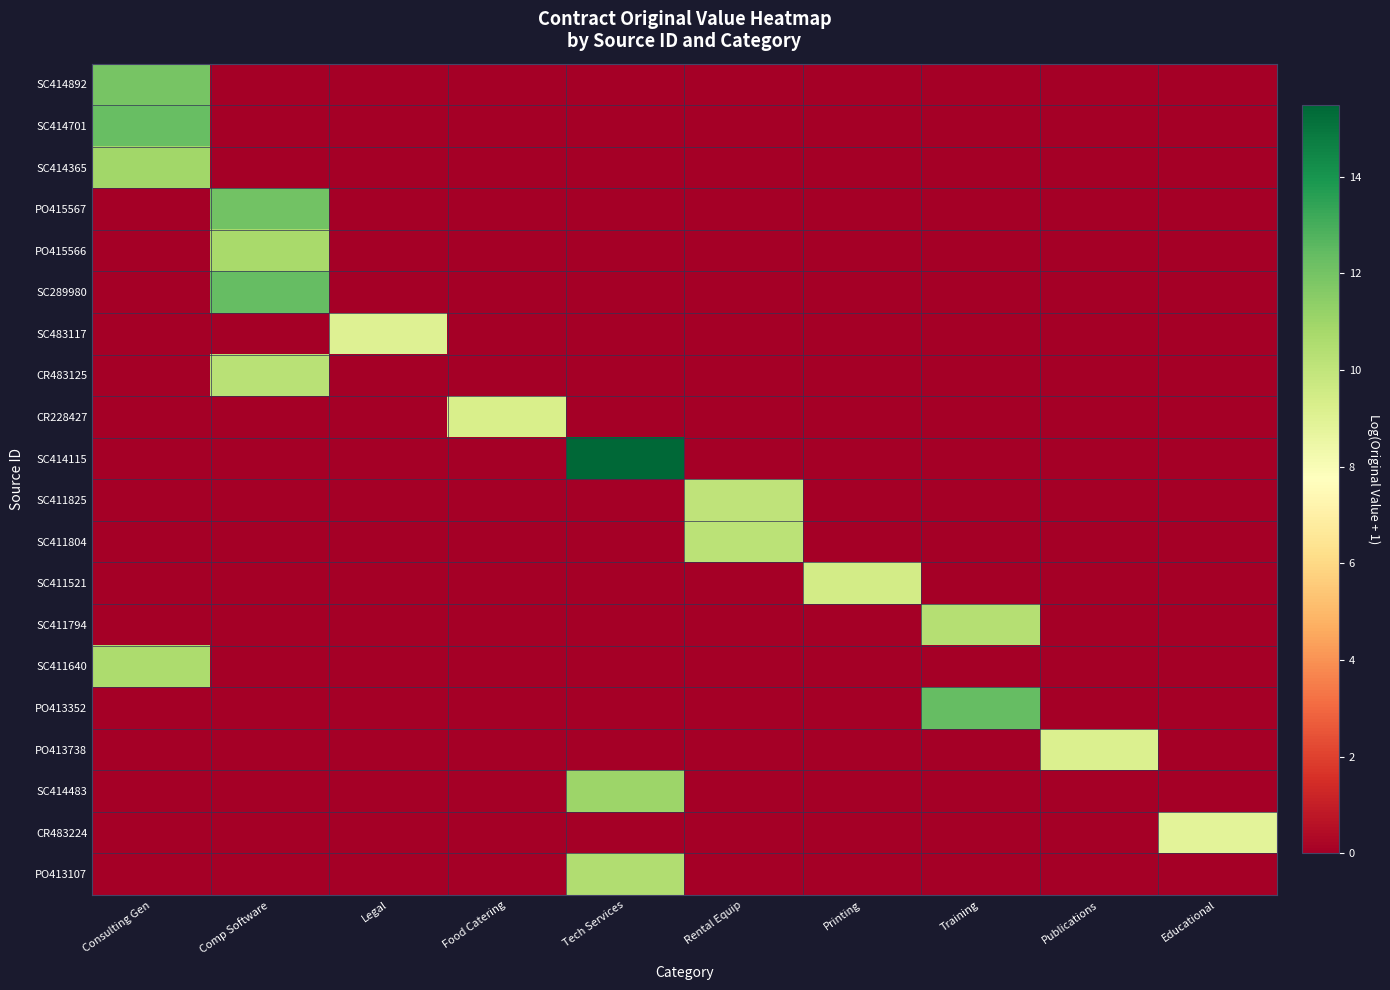

What is the difference between the highest and lowest values at Food Catering?

9.3